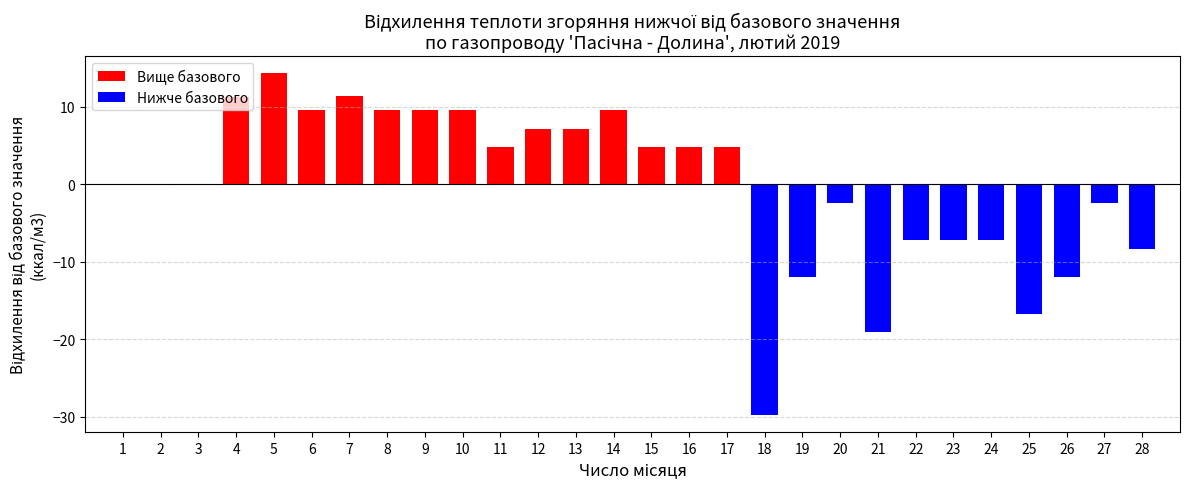

What is the average value?

-0.2